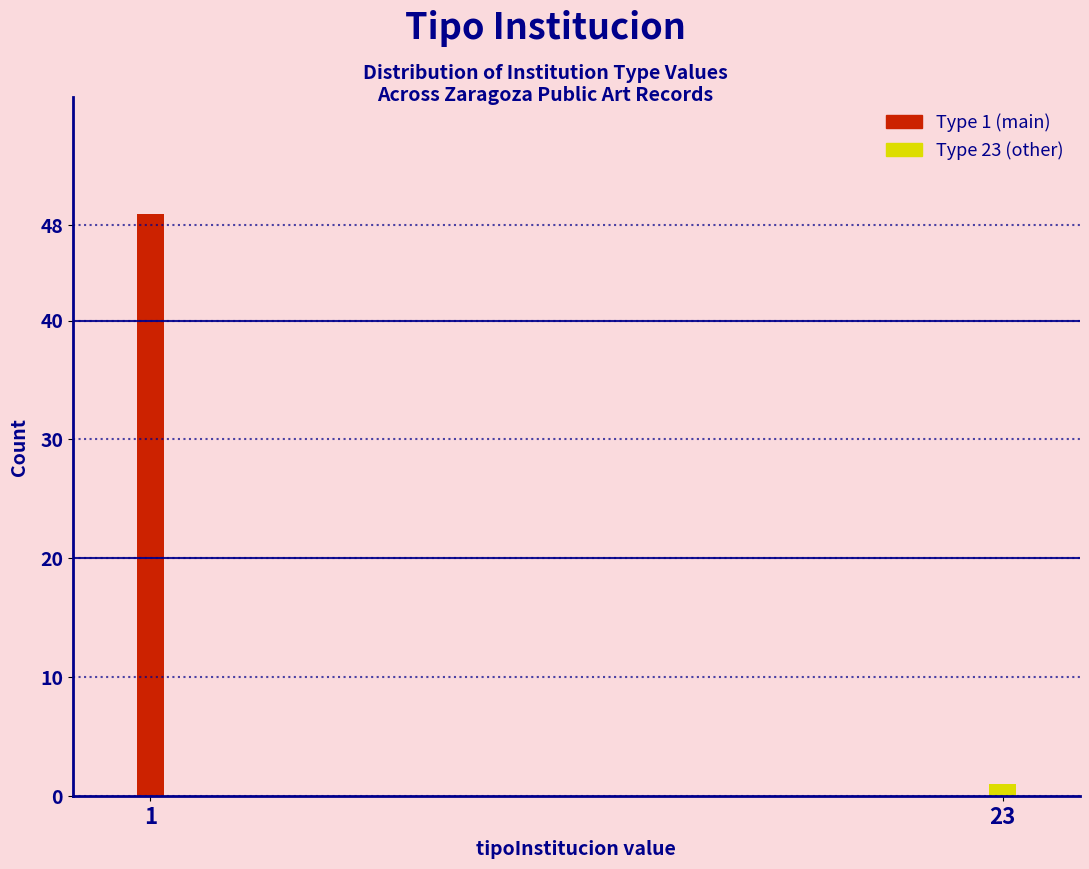

Reading left to right, what are all the values shown in this chart?

49	1